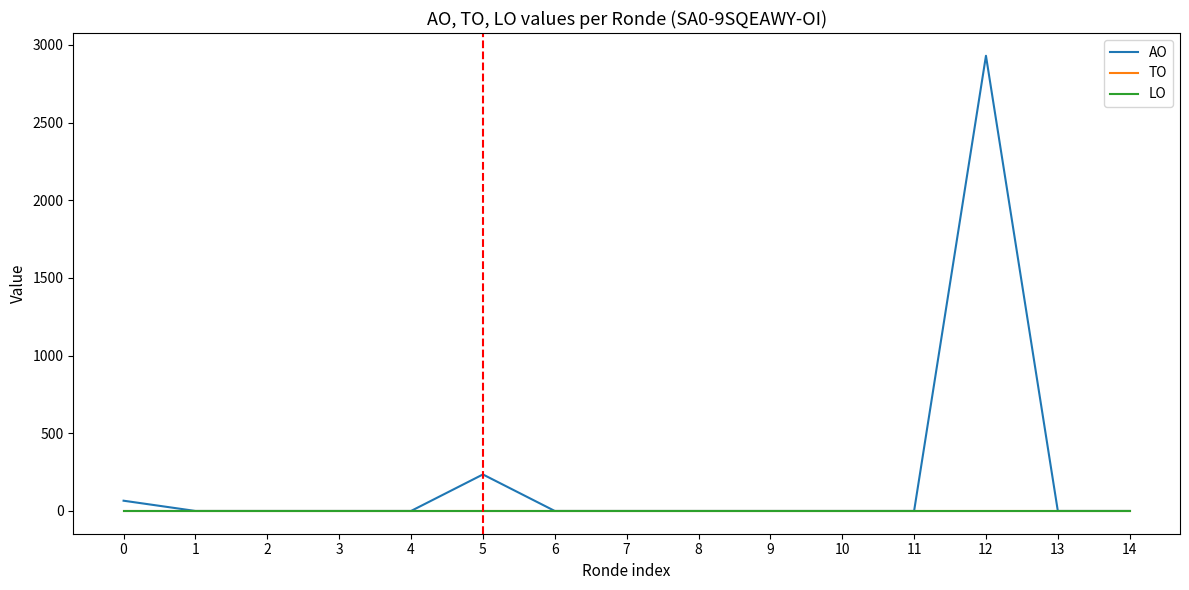

Is this an area chart (filled region under the line)?

No